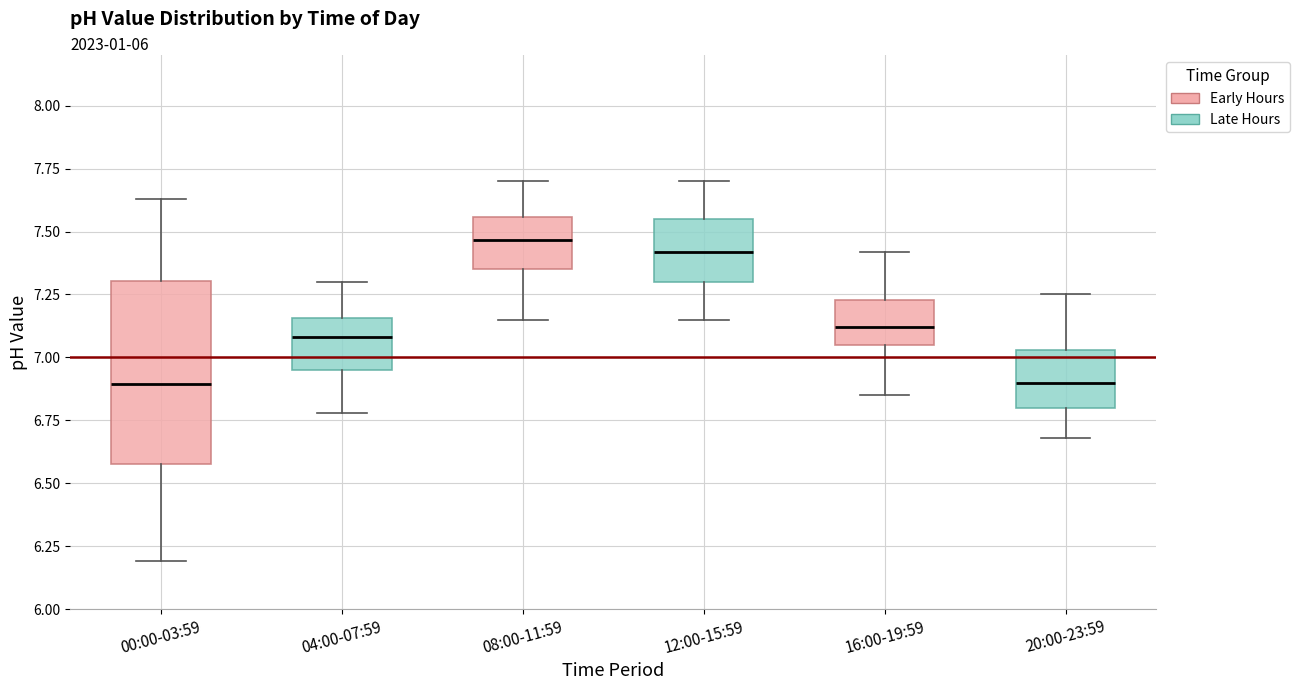

Comparing the boxes themselves (not the whiskers), which one is the tallest?

00:00-03:59